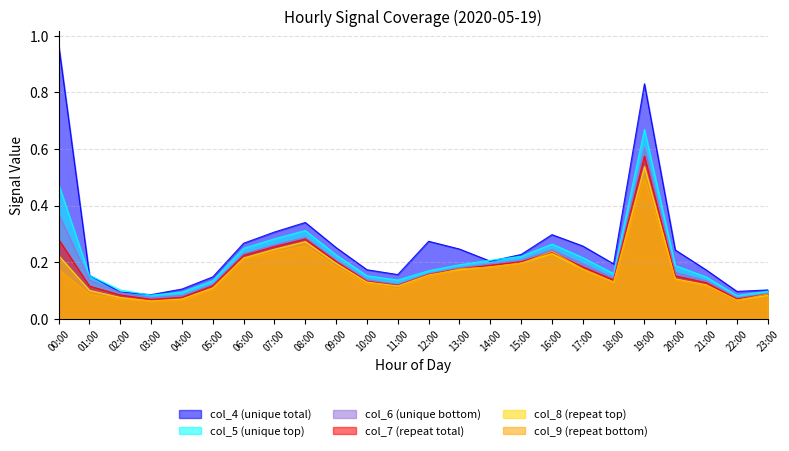

How many col_8 values are between 0 and 1?

24